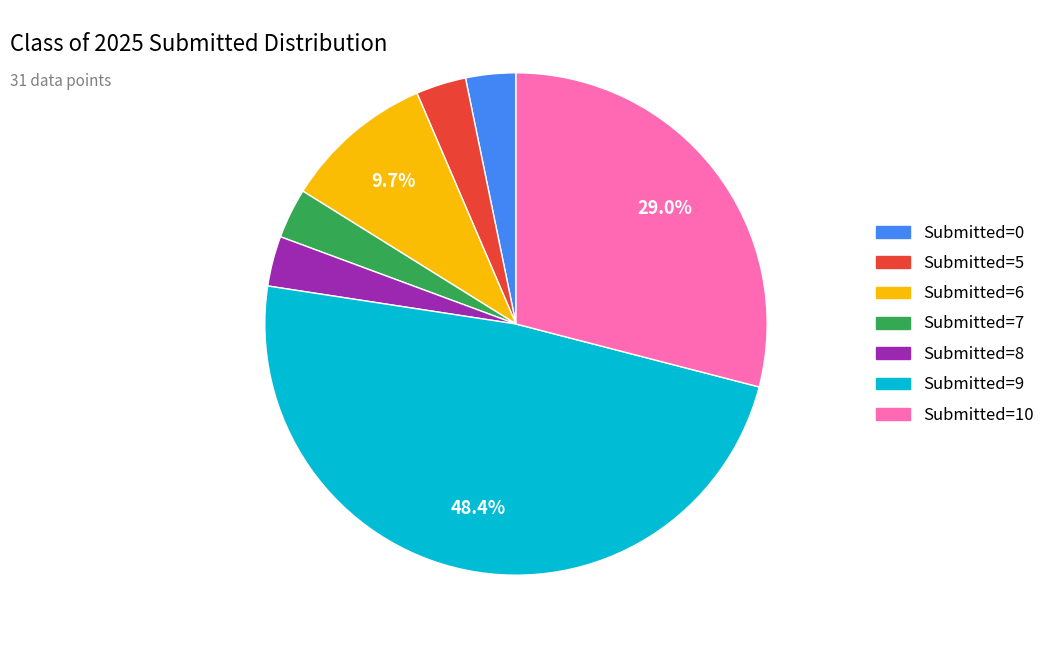

How many segments does this pie chart have?

7